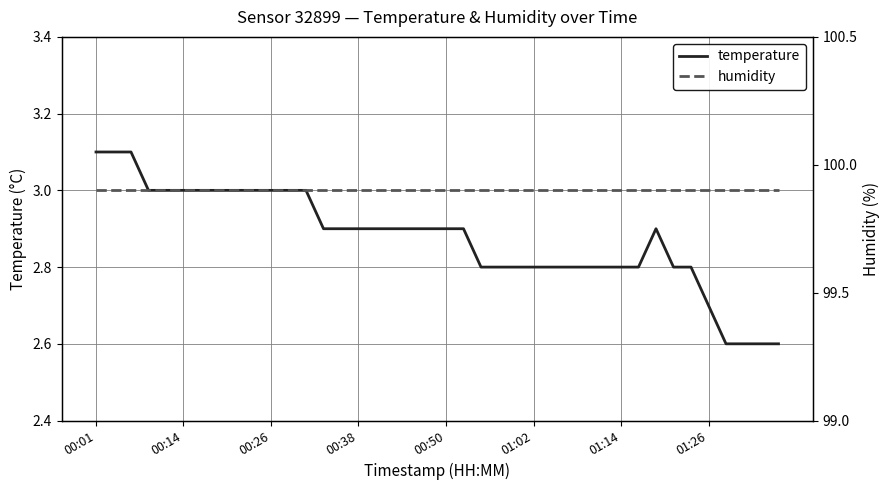

At 17, list the series in order from smallest to largest.

temperature, humidity